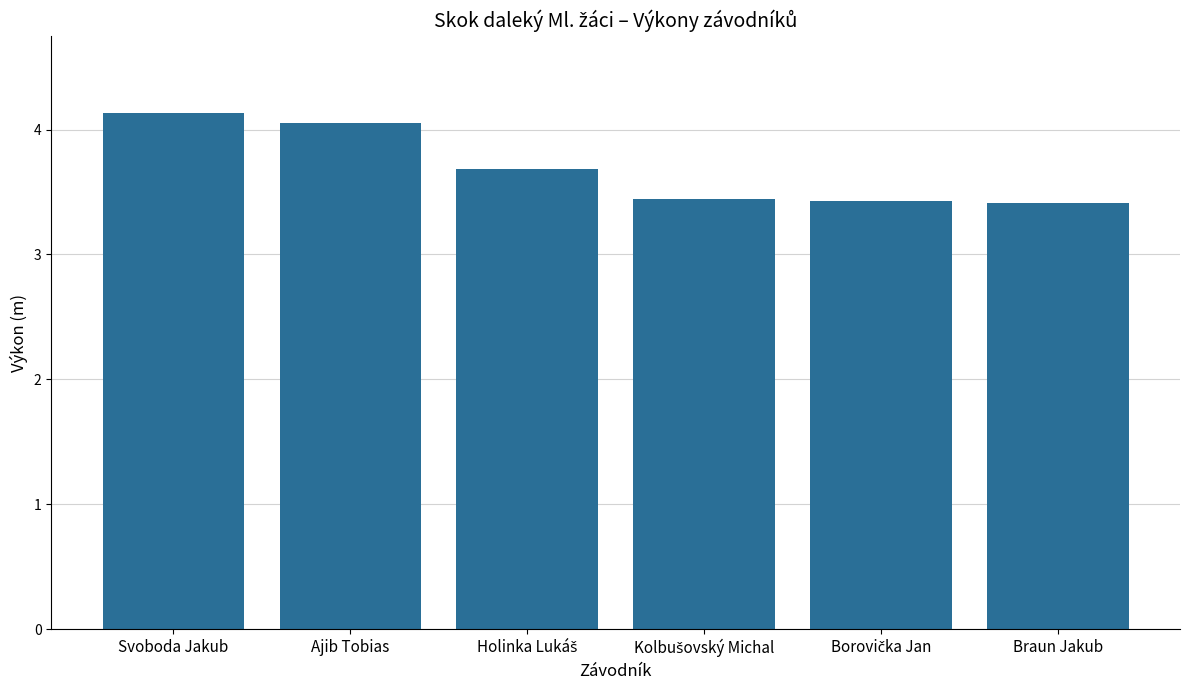

Is it true that the value at Ajib Tobias is 1.1?

False